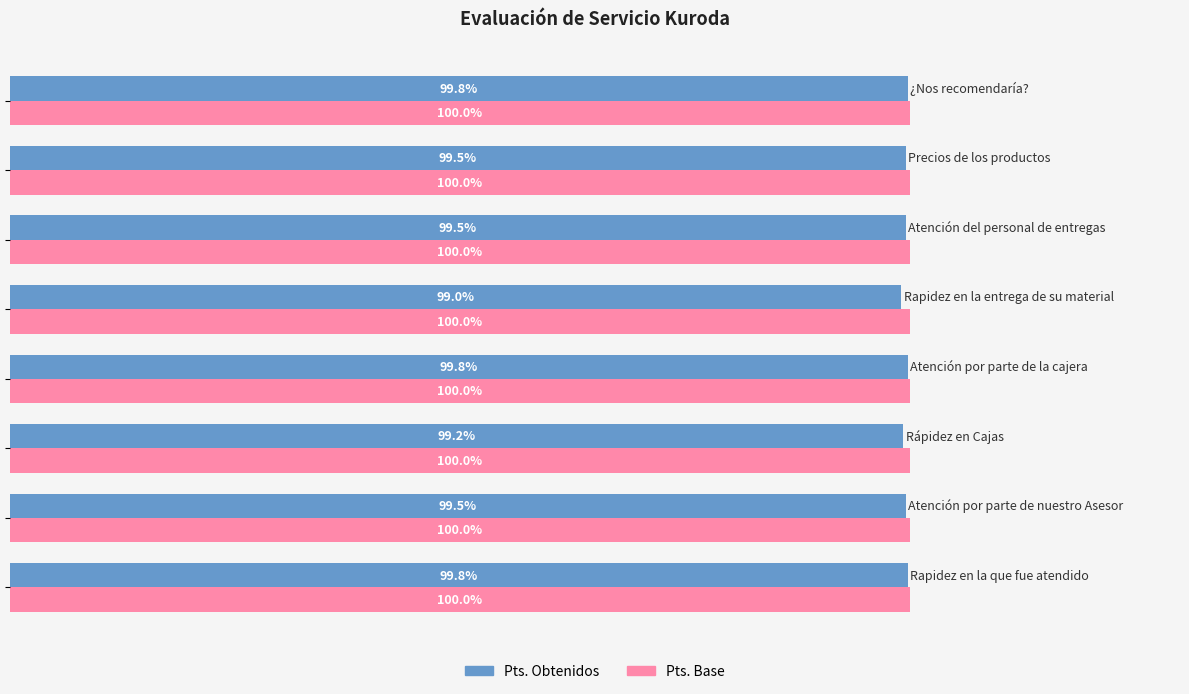

List the series in order of their overall mean, lowest first.

Pts. Obtenidos, Pts. Base